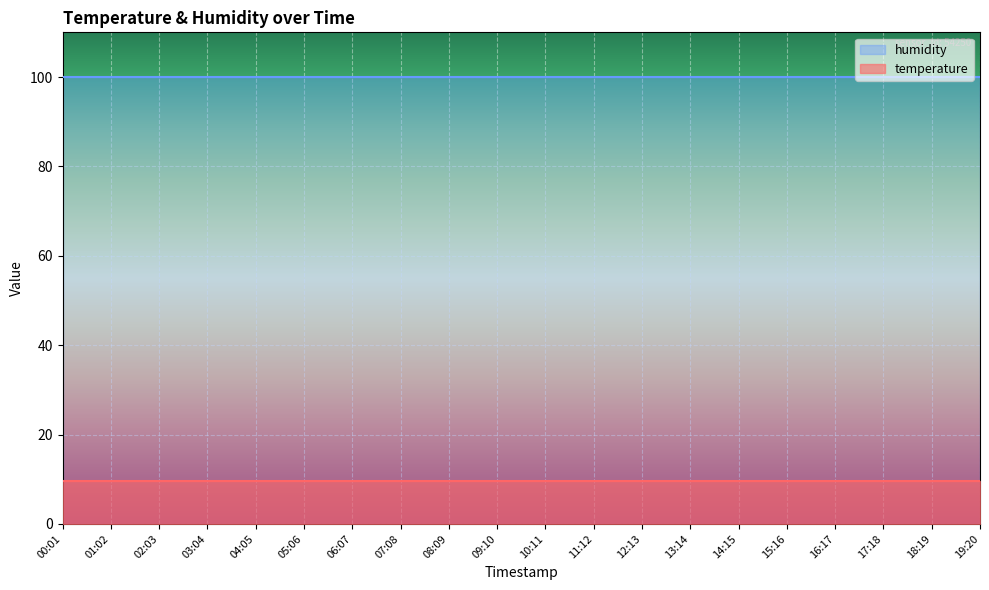

True or false: humidity has a value of 151.2 at 04:05.

False